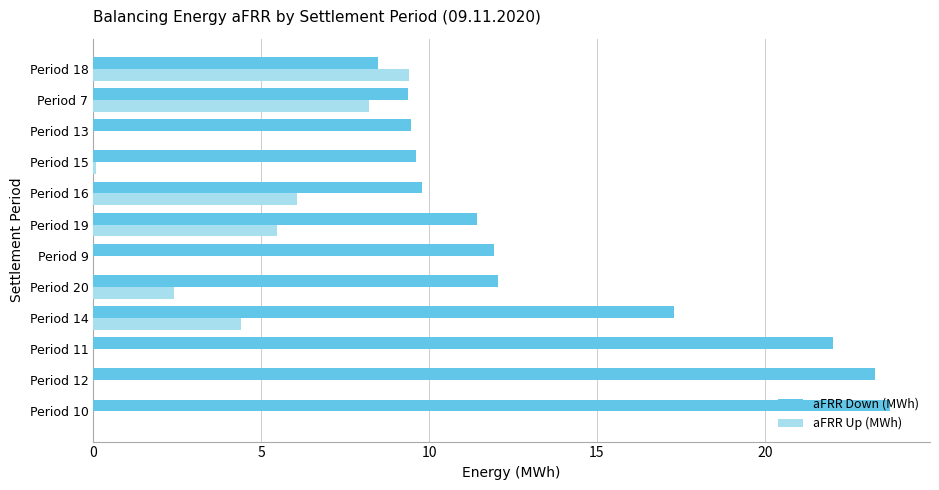

Is it true that aFRR Up (MWh) equals 7.5 at Period 14?

False